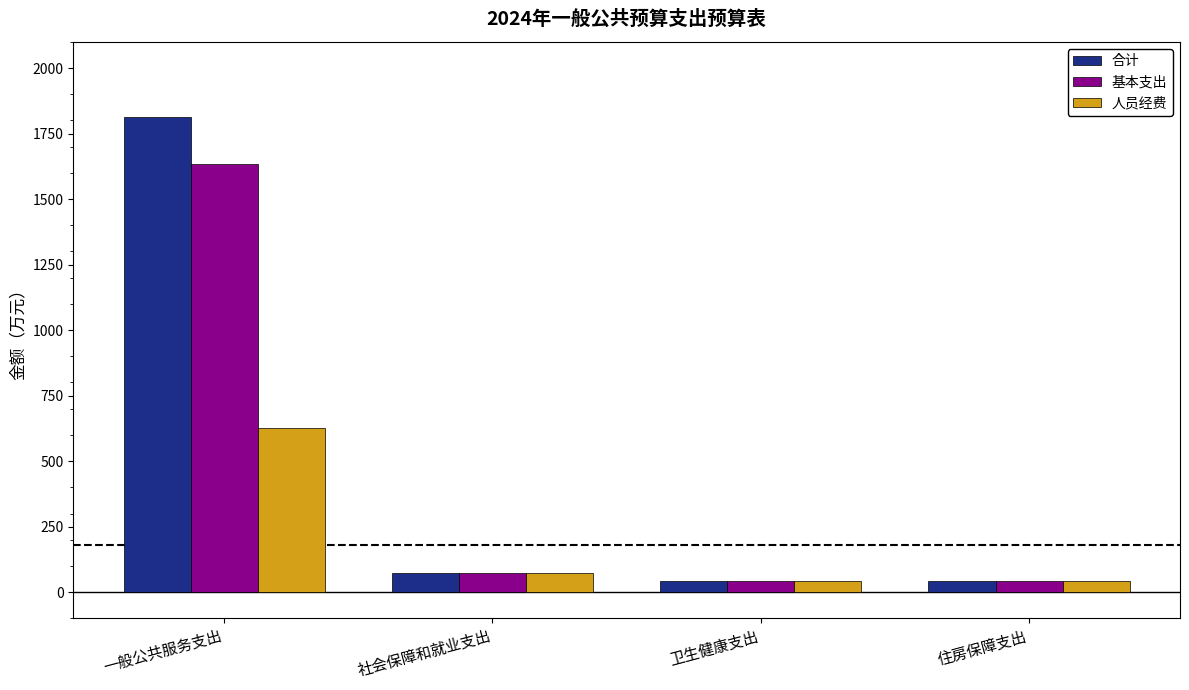

List the series in order of their peak value, highest first.

合计, 基本支出, 人员经费